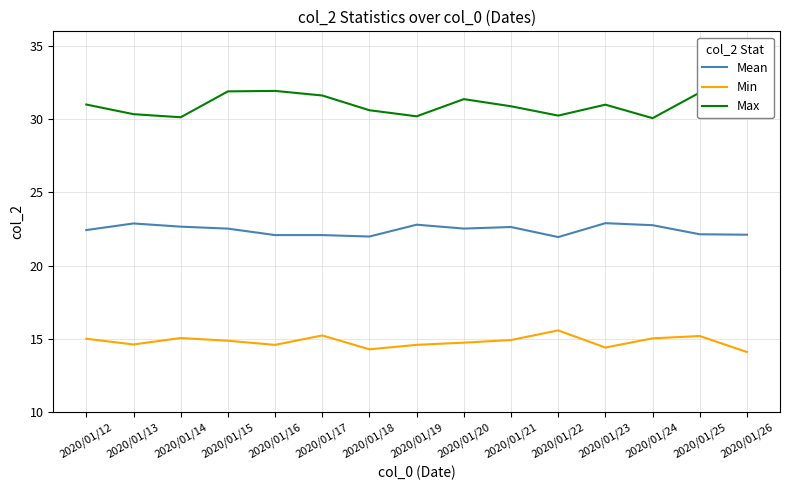

At how many categories does at least one series exceed 14?

15